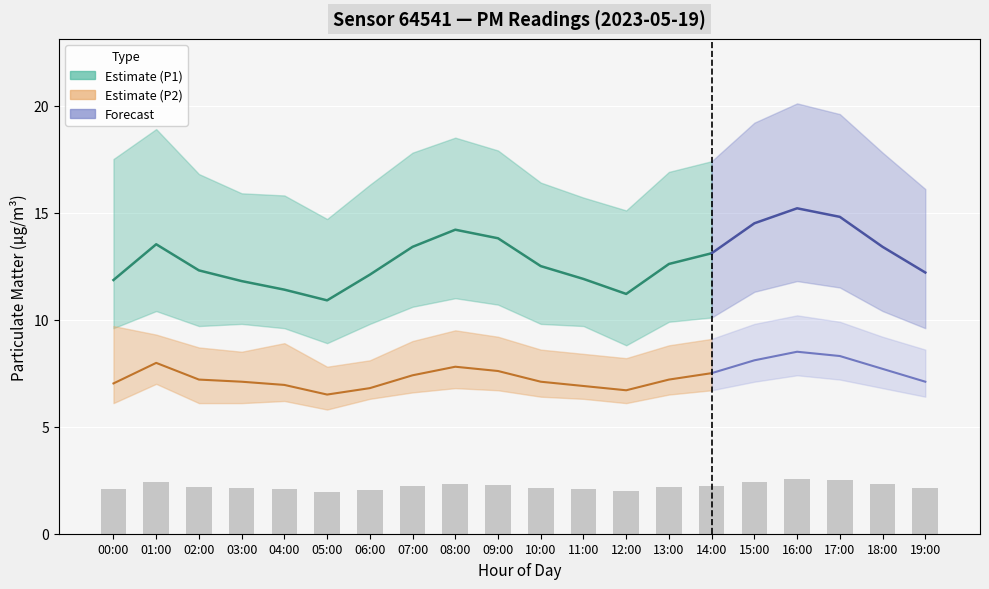

Which series has the widest spread of values?

P1